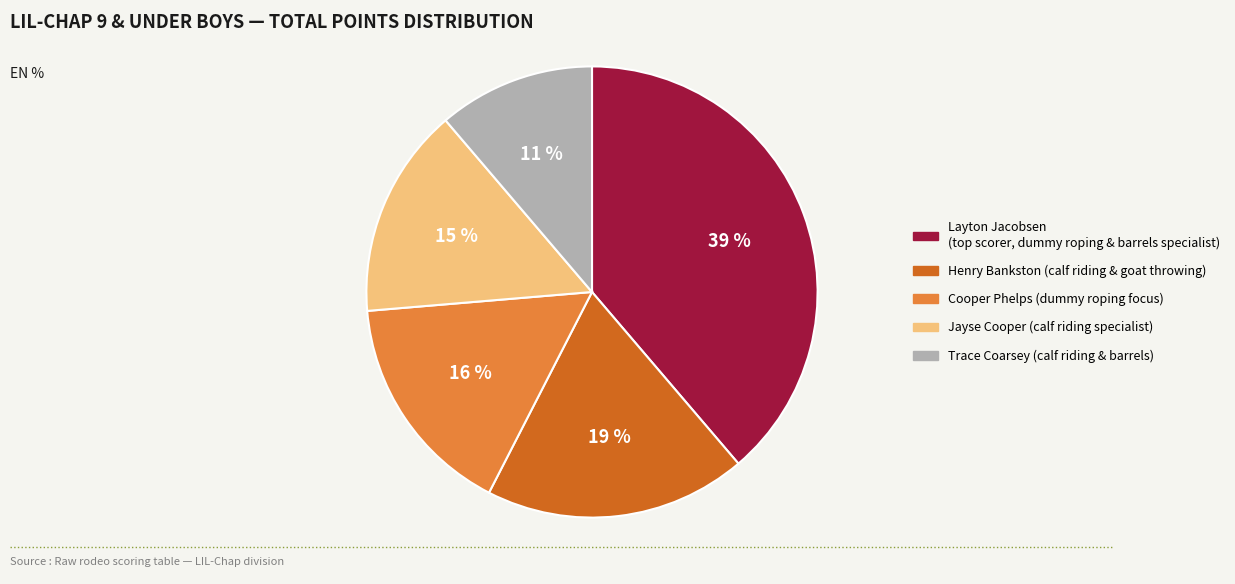

True or false: Henry Bankston accounts for 28% of the total.

False